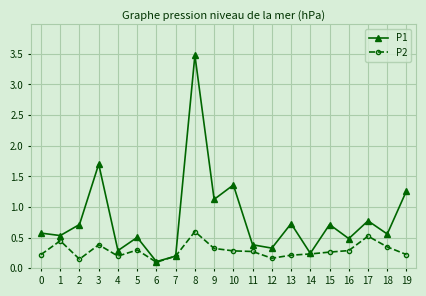

List the series in order of their overall mean, lowest first.

P2, P1